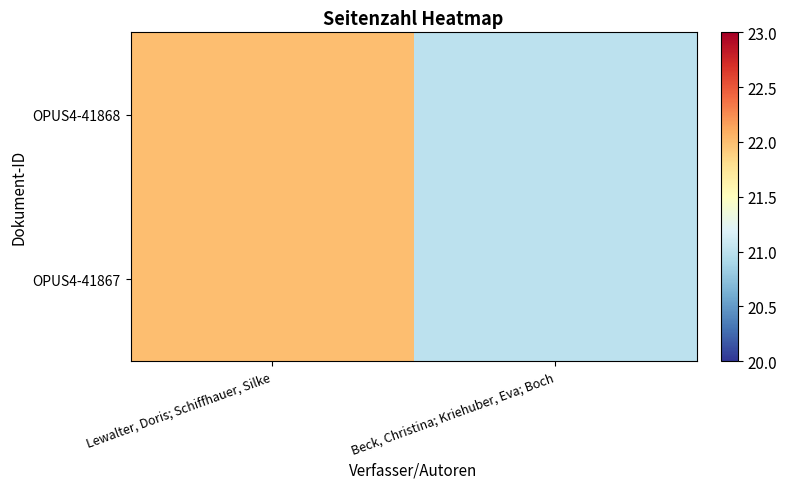

Reading right to left, transcribe all the data shown in this chart.

OPUS4-41868: Beck, Christina; Kriehuber, Eva; Boch=21	Lewalter, Doris; Schiffhauer, Silke=22
OPUS4-41867: Beck, Christina; Kriehuber, Eva; Boch=21	Lewalter, Doris; Schiffhauer, Silke=22